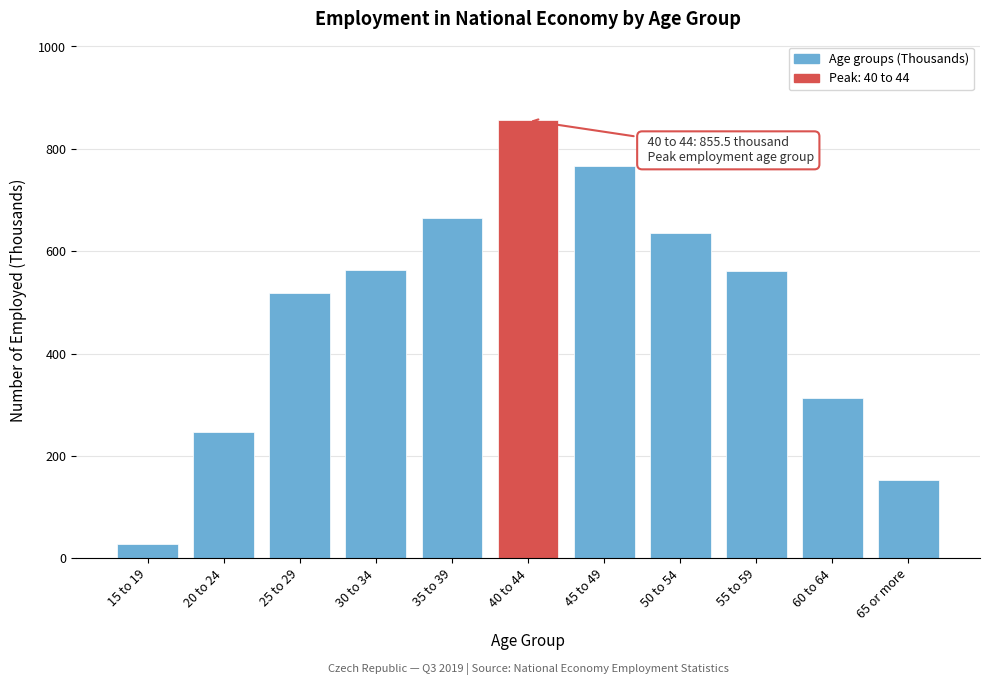

The value at 25 to 29 is 518.5. True or false?

True